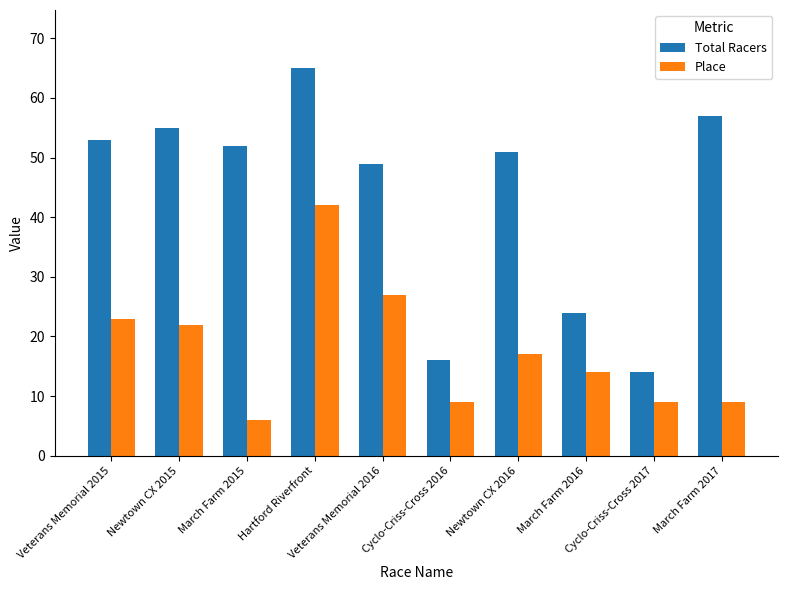

Where is Total Racers nearest to the value 39?

Veterans Memorial 2016